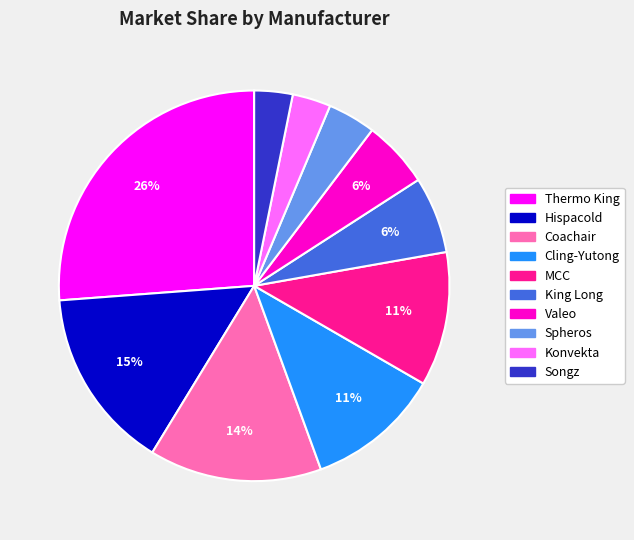

To the nearest percent, what portion does Coachair represent?

14%